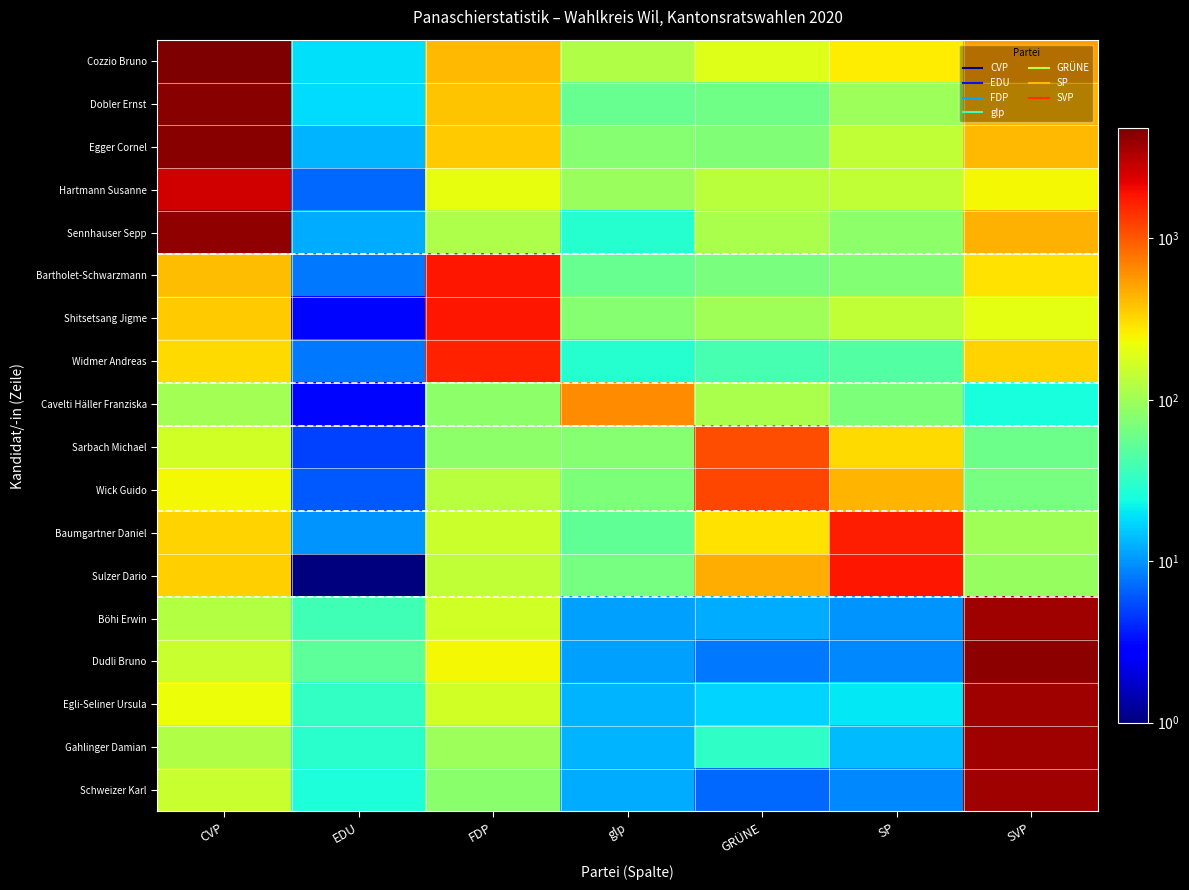

Rank the series by their maximum value, from highest to lowest.

Cozzio Bruno, Egger Cornel, Dobler Ernst, Dudli Bruno, Sennhauser Sepp, Böhi Erwin, Schweizer Karl, Egli-Seliner Ursula, Gahlinger Damian, Hartmann Susanne, Shitsetsang Jigme, Sulzer Dario, Bartholet-Schwarzmann, Baumgartner Daniel, Widmer Andreas, Wick Guido, Sarbach Michael, Cavelti Häller Franziska